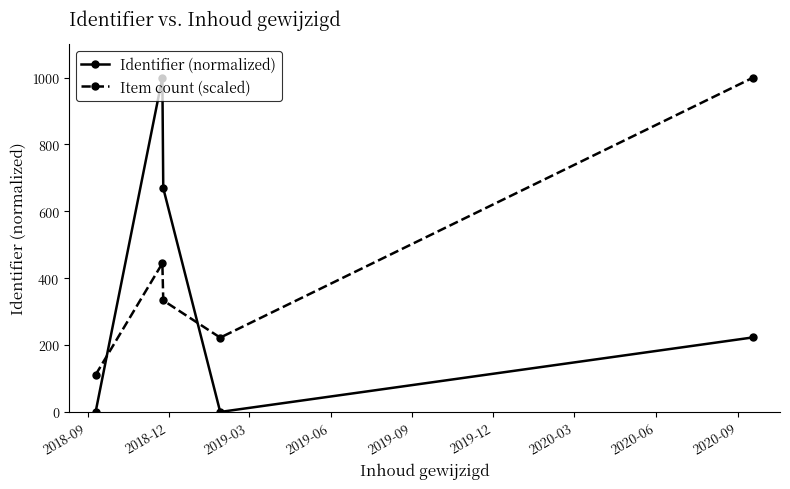

What is the maximum value shown in the chart?

1000.0